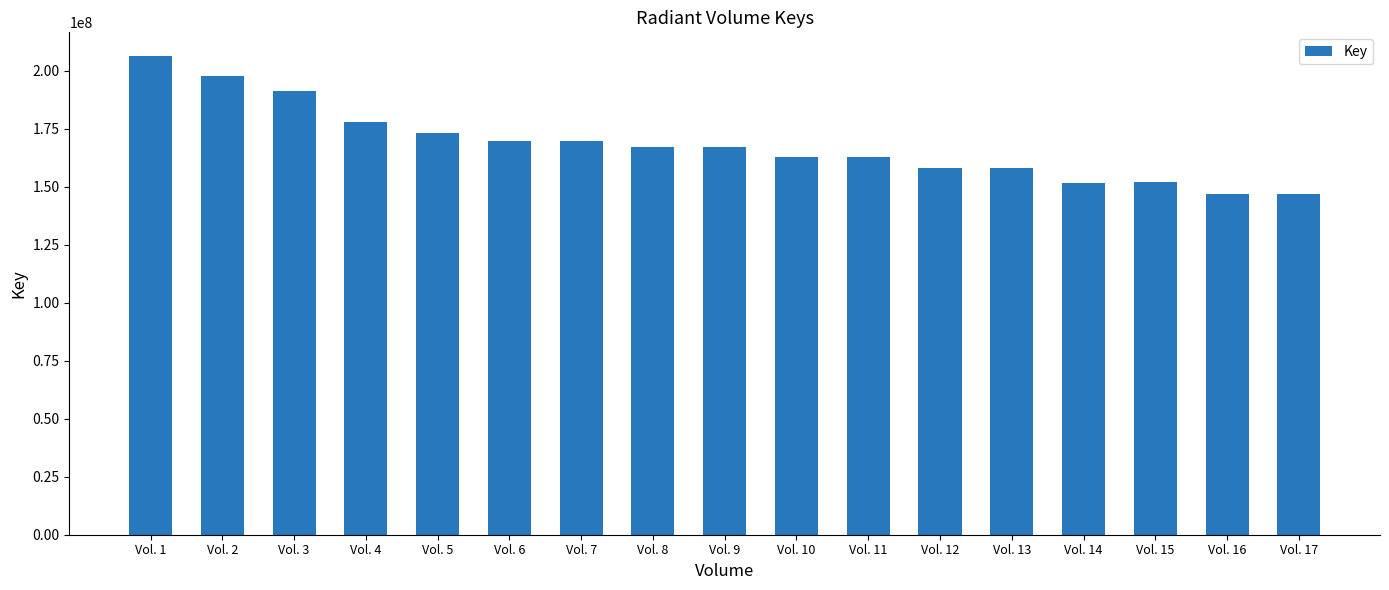

Is it true that the value at Vol. 5 is 173112659?

True